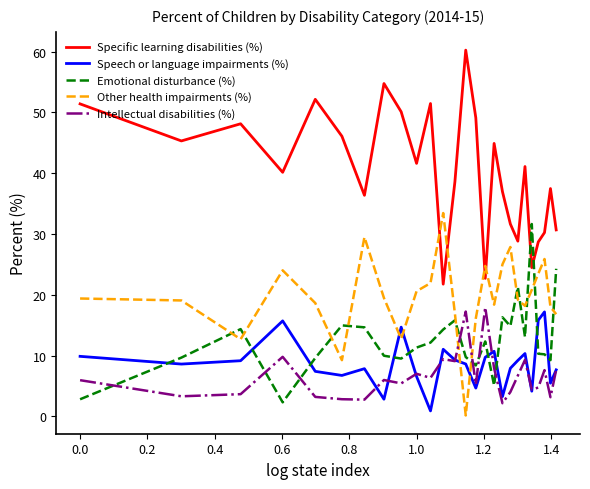

What is the maximum value shown in the chart?

60.2